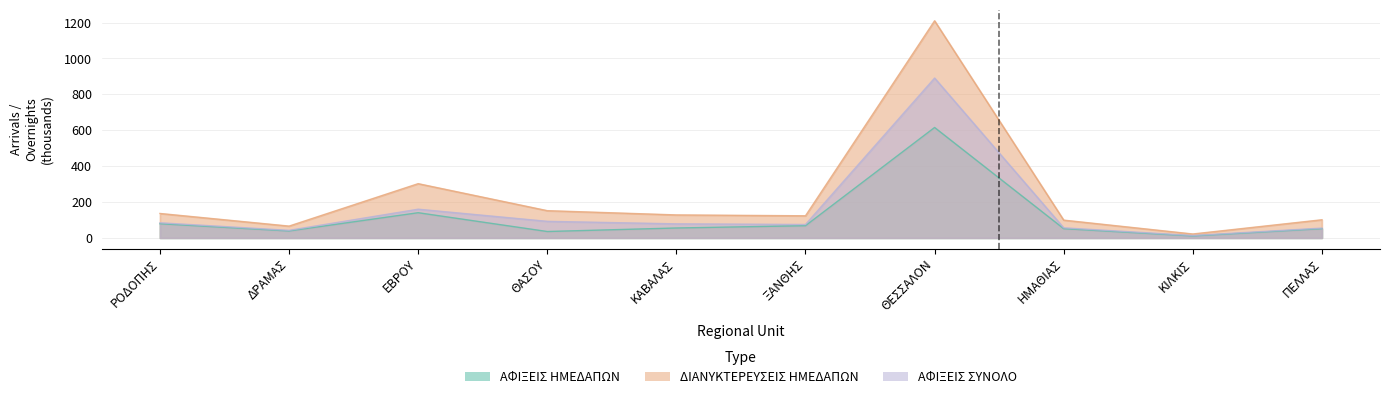

Is it true that ΑΦΙΞΕΙΣ ΗΜΕΔΑΠΩΝ equals 55.2 at ΚΑΒΑΛΑΣ?

True